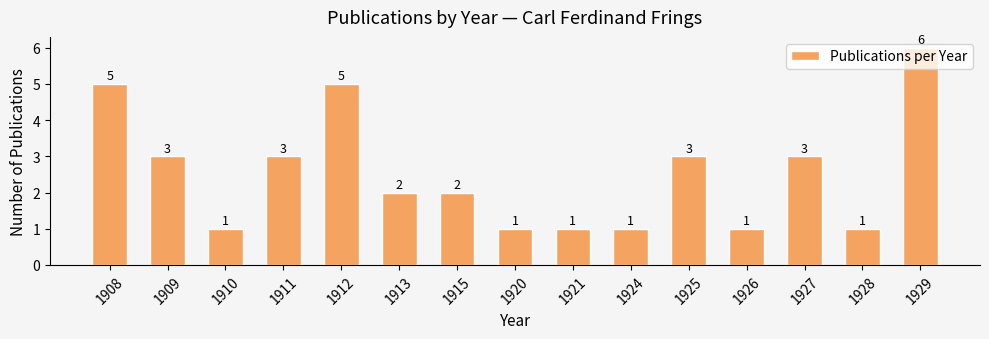

Are the bars horizontal?

No